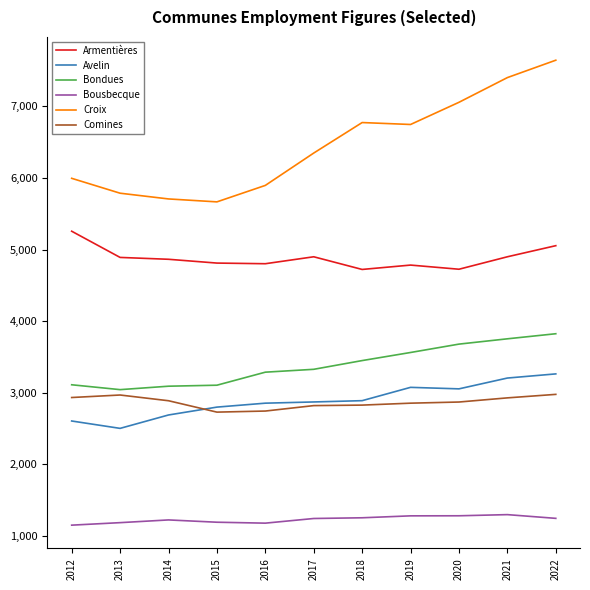

How many values in the Croix series are below 6349?

5